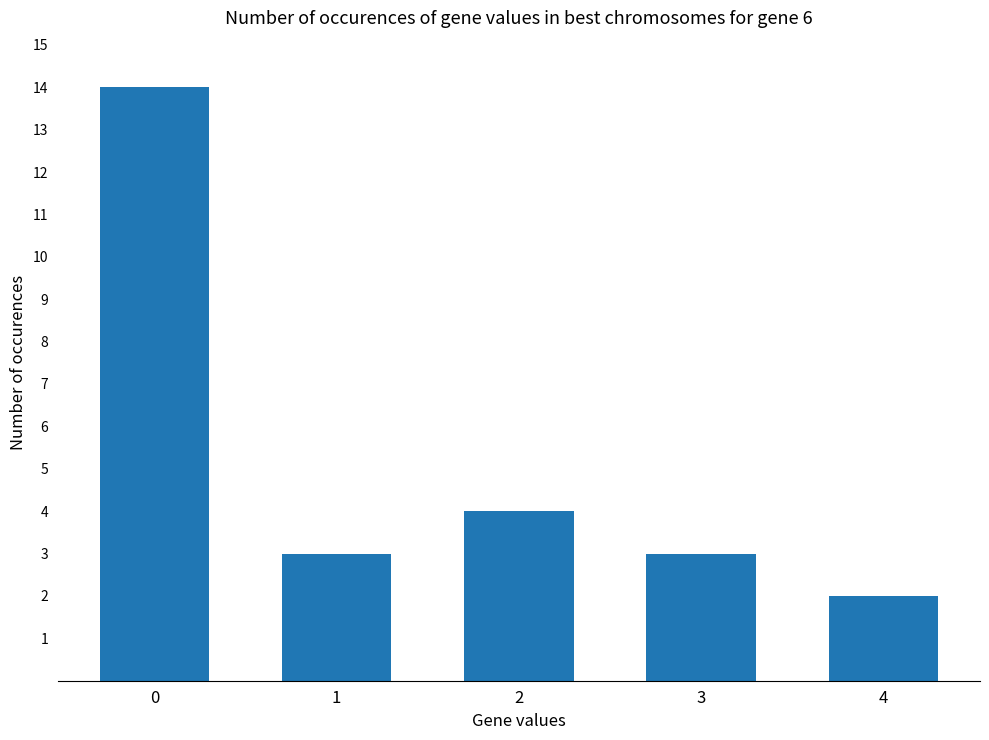

Reading left to right, list all the values displayed in this chart.

0=14	1=3	2=4	3=3	4=2